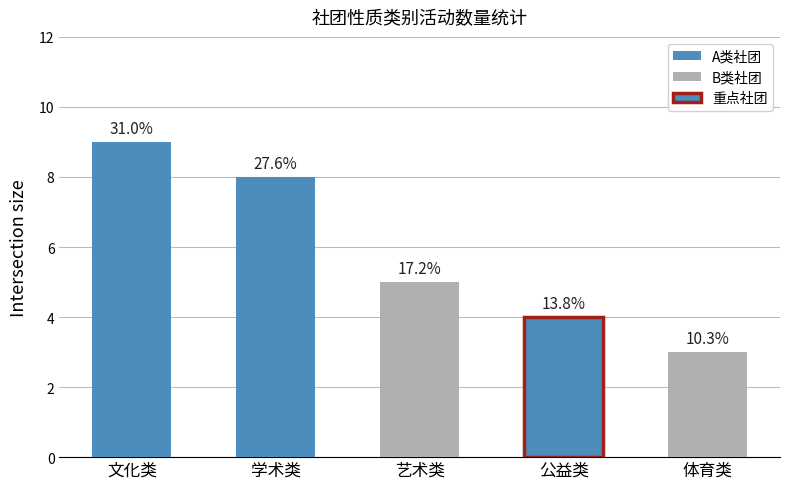

How many bars are there in total?

5